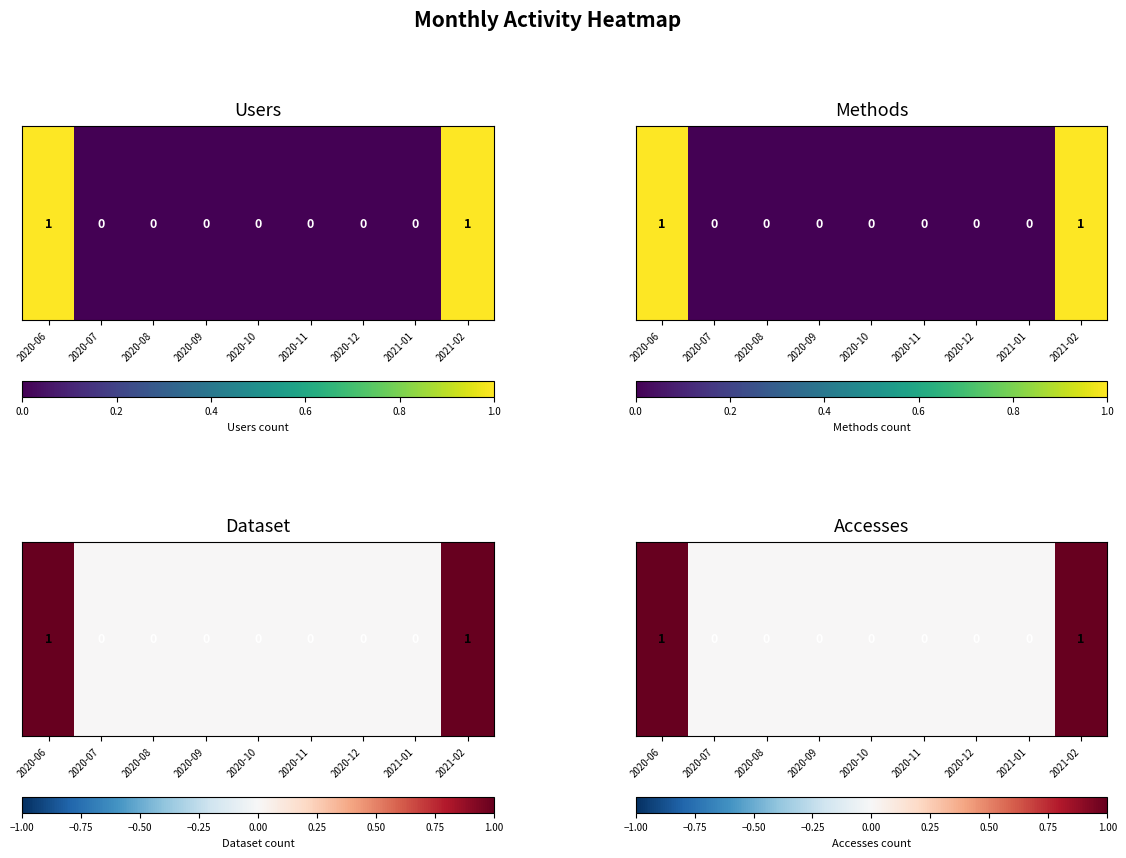

Reading left to right, list all the values displayed in this chart.

2020-06=1	2020-07=0	2020-08=0	2020-09=0	2020-10=0	2020-11=0	2020-12=0	2021-01=0	2021-02=1